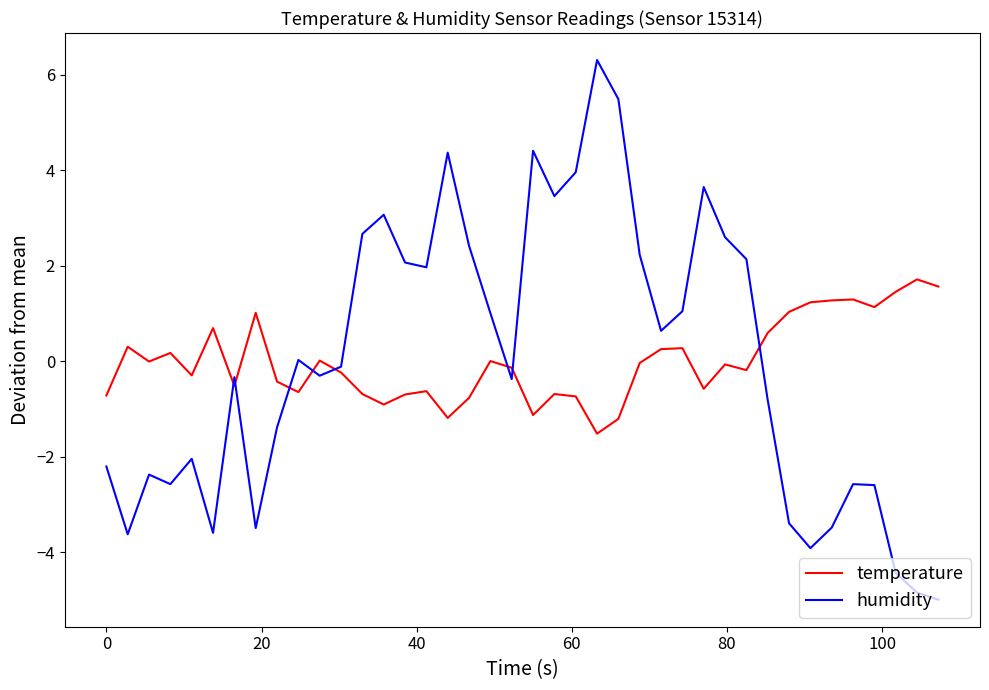

What is the maximum value shown in the chart?

6.3